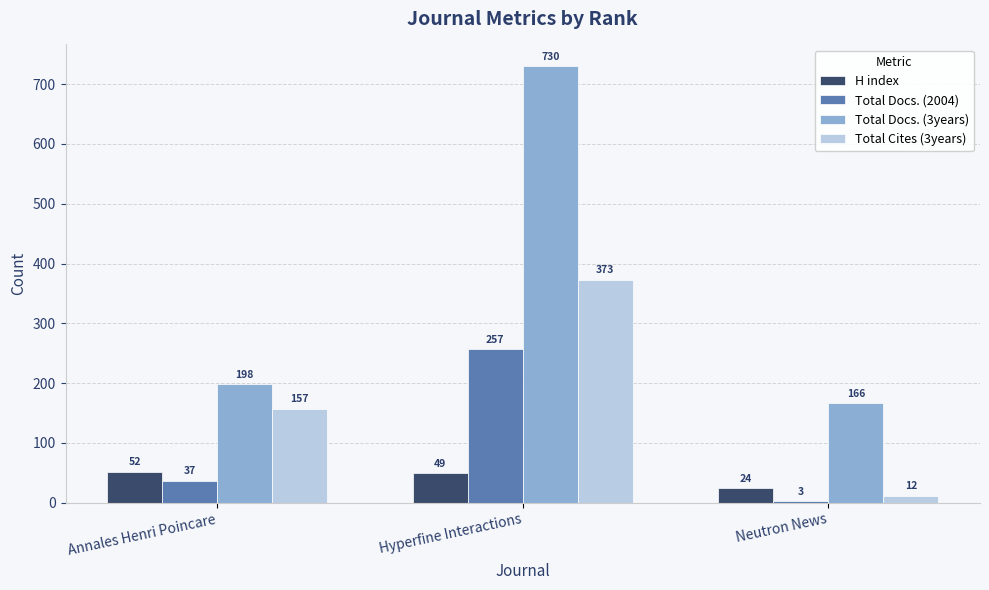

What is the average value of the H index series?

42